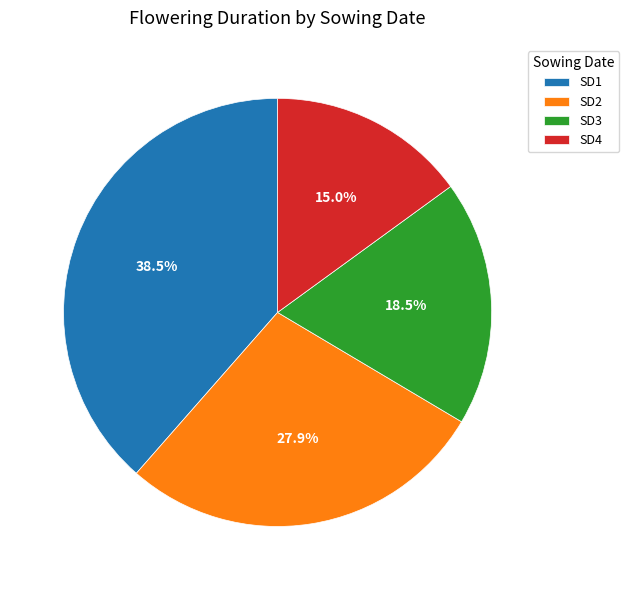

What is the ratio of the value at SD1 to the value at SD3?

2.1